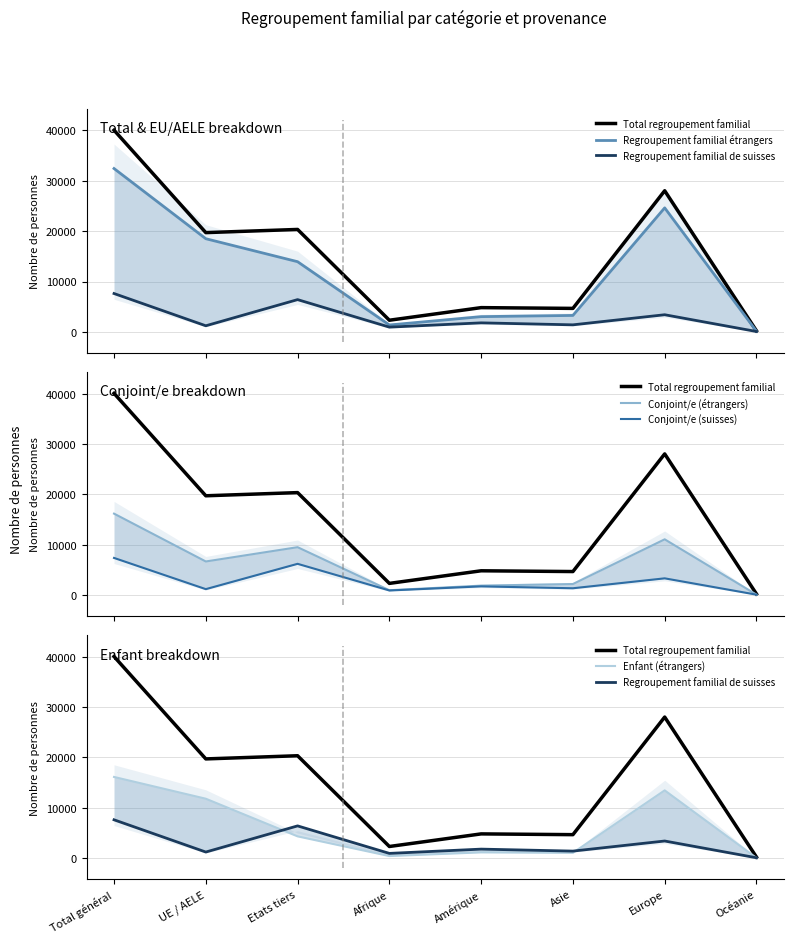

Rank the series at Amérique from highest to lowest value.

Total regroupement familial, Regroupement familial étrangers, Conjoint/e (étrangers), Regroupement familial de suisses, Conjoint/e (suisses), Enfant (étrangers)